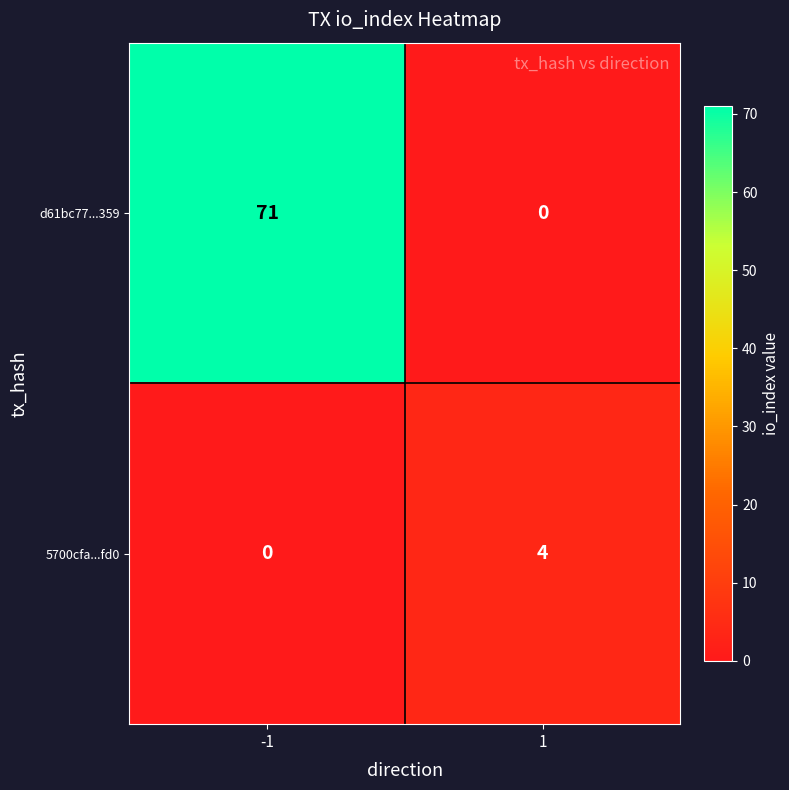

Count the number of data series in this chart.

2